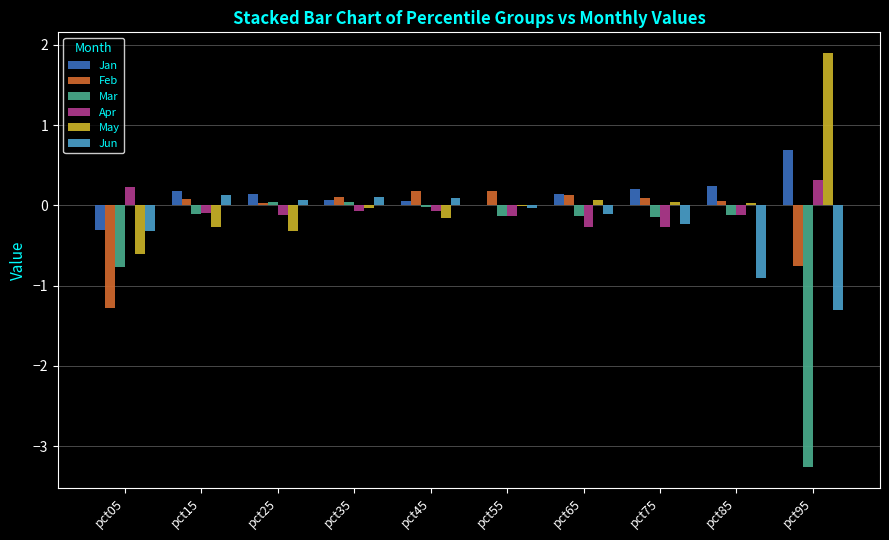

The Feb series shows -1.8 at pct05. True or false?

False